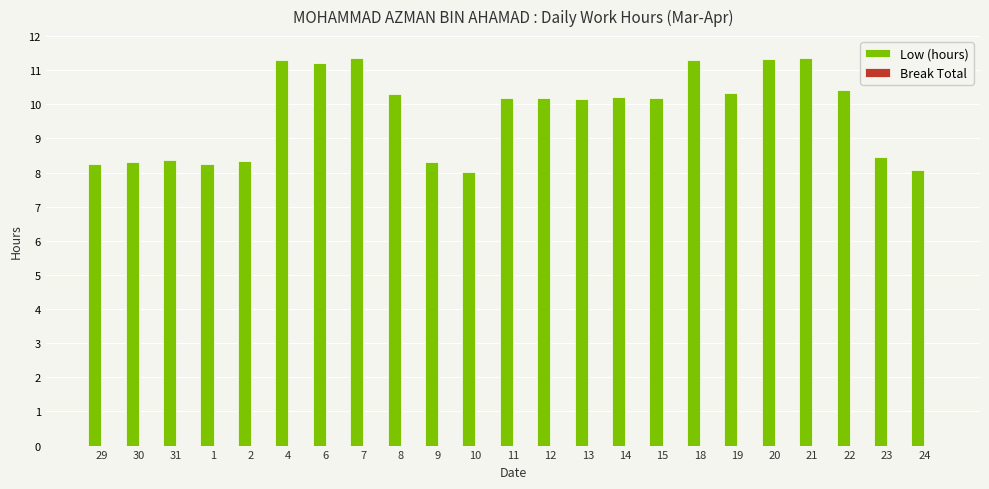

What is the sum of the values at 1 and 30?

16.5